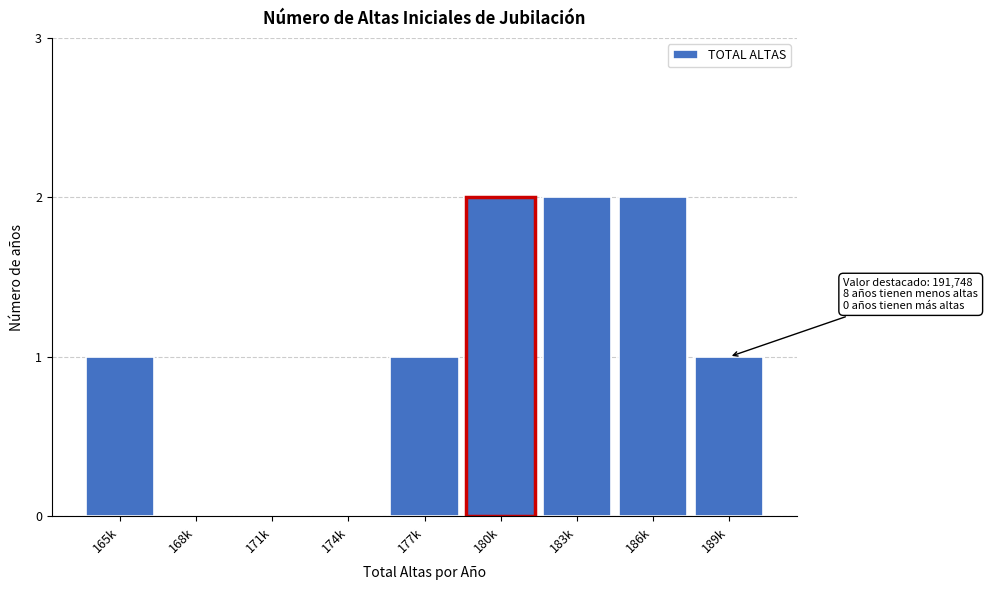

Reading left to right, what are all the values shown in this chart?

165k=1	168k=0	171k=0	174k=0	177k=1	180k=2	183k=2	186k=2	189k=1